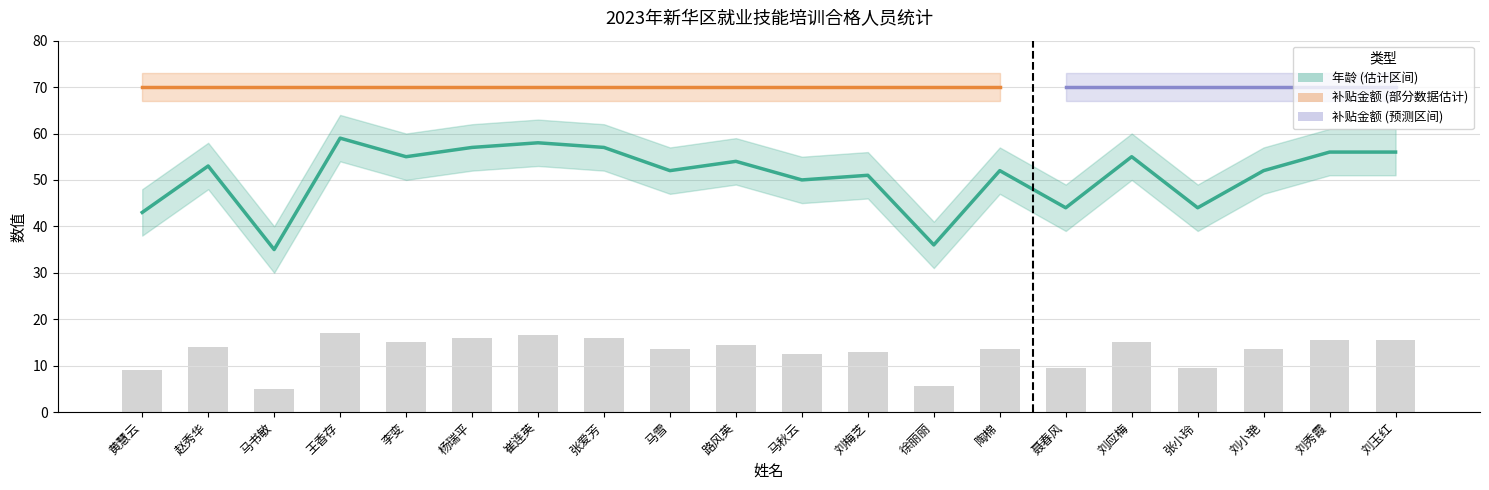

Rank the categories by value from lowest to highest.

马书敏, 徐丽丽, 黄慧云, 聂春风, 张小玲, 马秋云, 刘梅芝, 马雪, 陶棉, 刘小艳, 赵秀华, 路风英, 李变, 刘应梅, 刘秀霞, 刘玉红, 杨瑞平, 张爱芳, 崔连英, 王香存